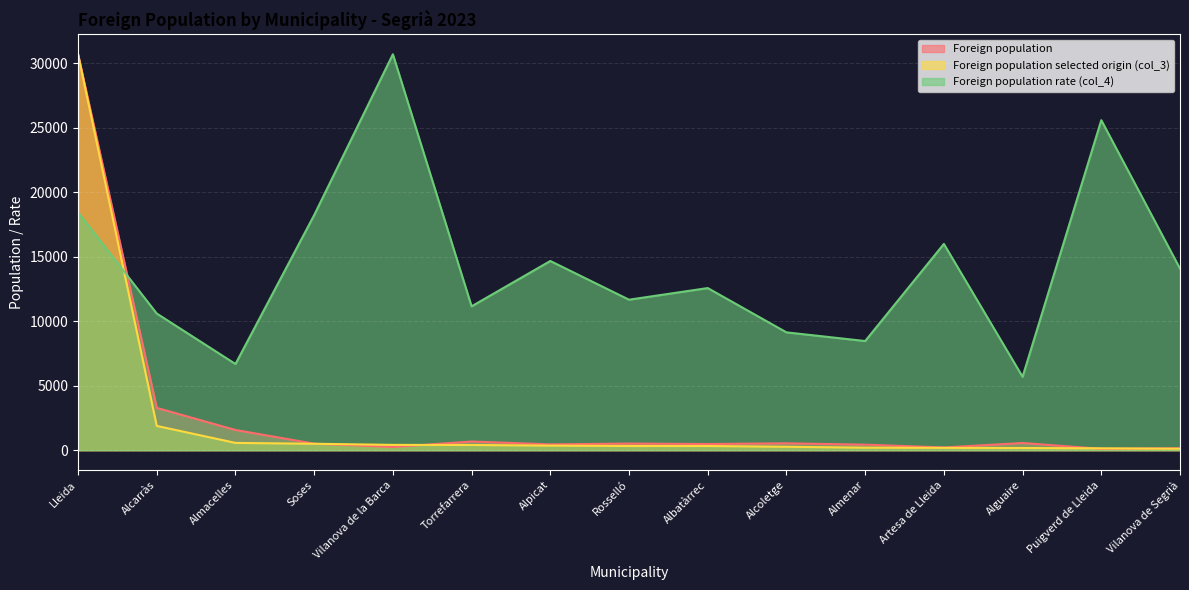

At which label does Foreign population selected origin (col_3) reach its peak?

Lleida